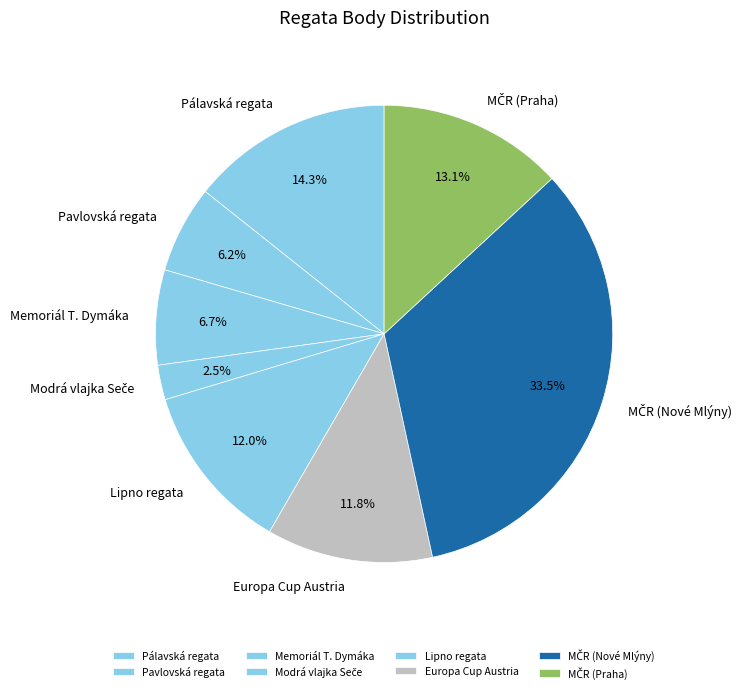

To the nearest percent, what is the average slice percentage?

12%